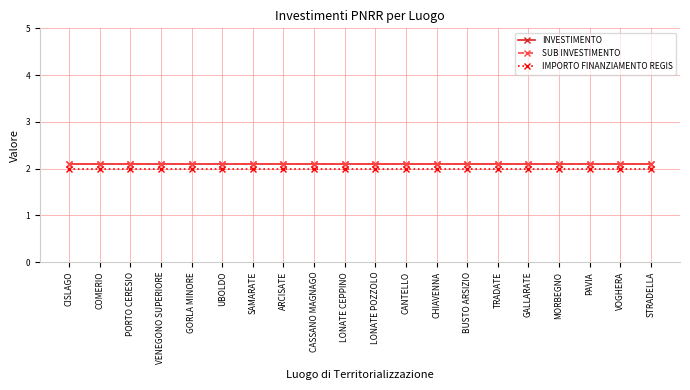

What is the label of the 2nd point from the left?

COMERIO